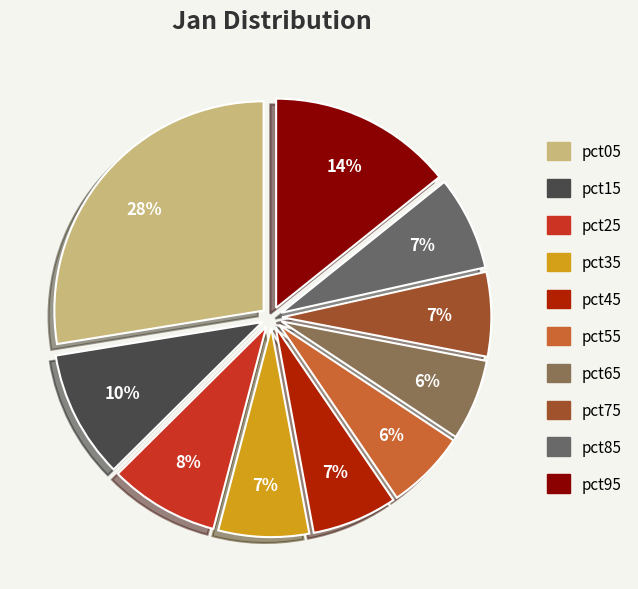

Does pct55 account for over 50% of the chart?

No